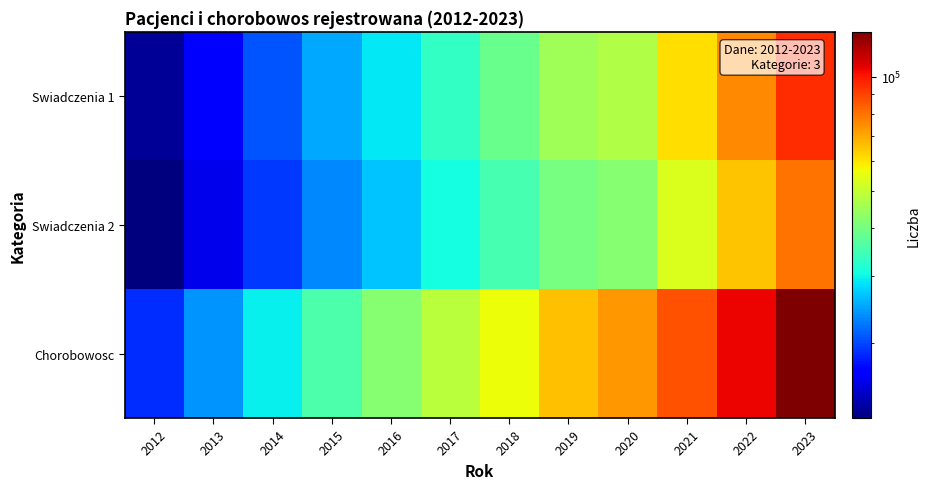

List the series in order of their peak value, lowest first.

Swiadczenia 2, Swiadczenia 1, Chorobowosc